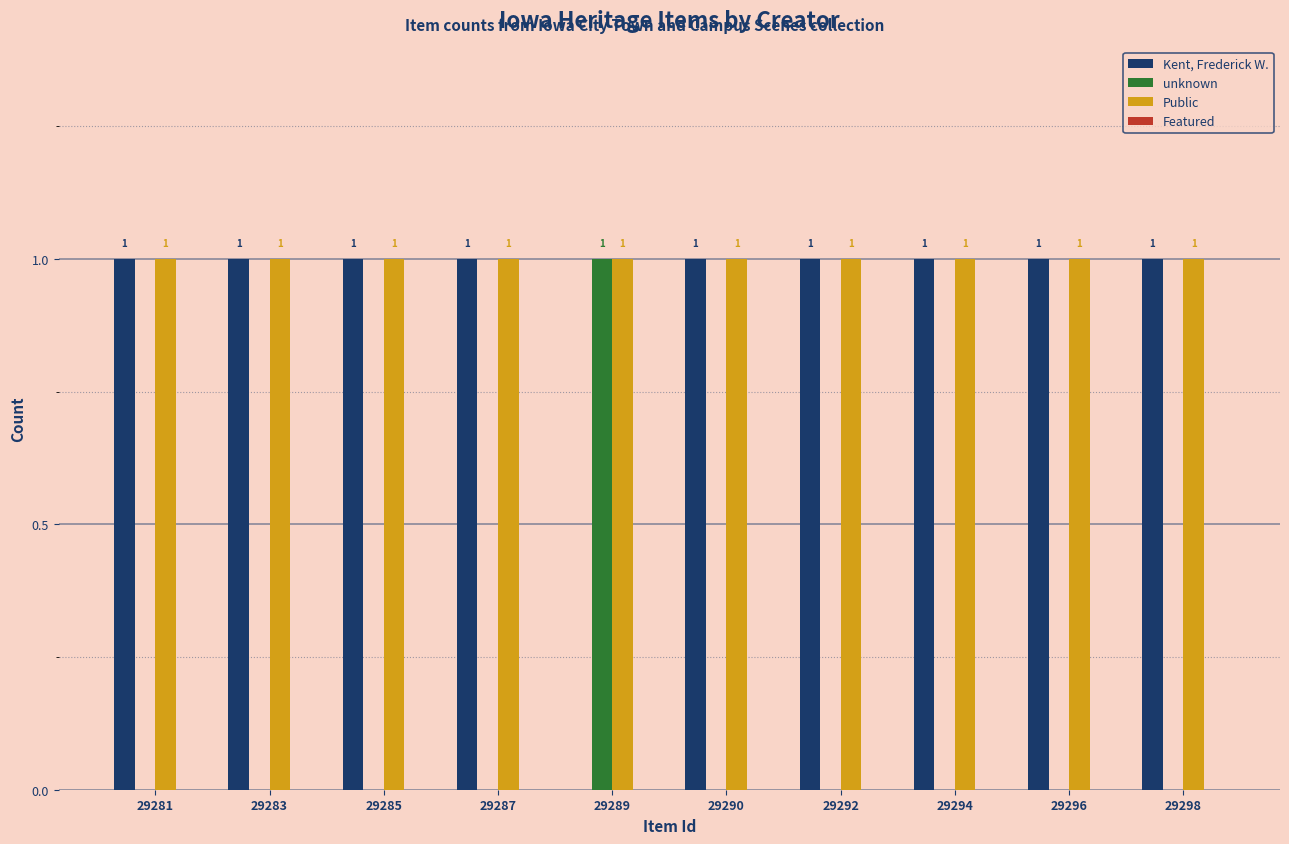

How many unknown values are between 0 and 1?

10